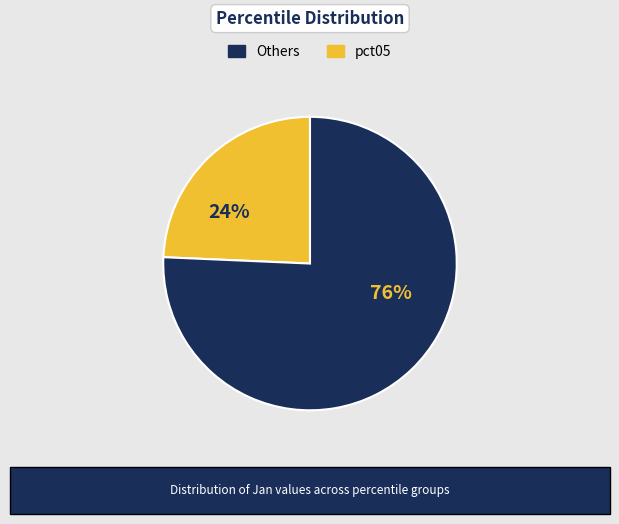

To the nearest percent, what is the average slice percentage?

50%